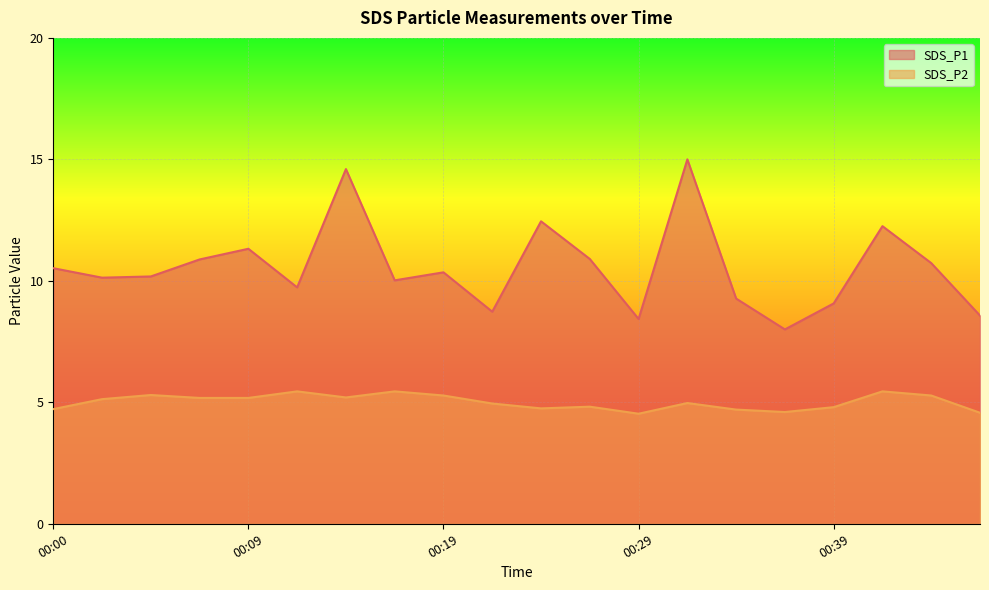

Count the number of data series in this chart.

2